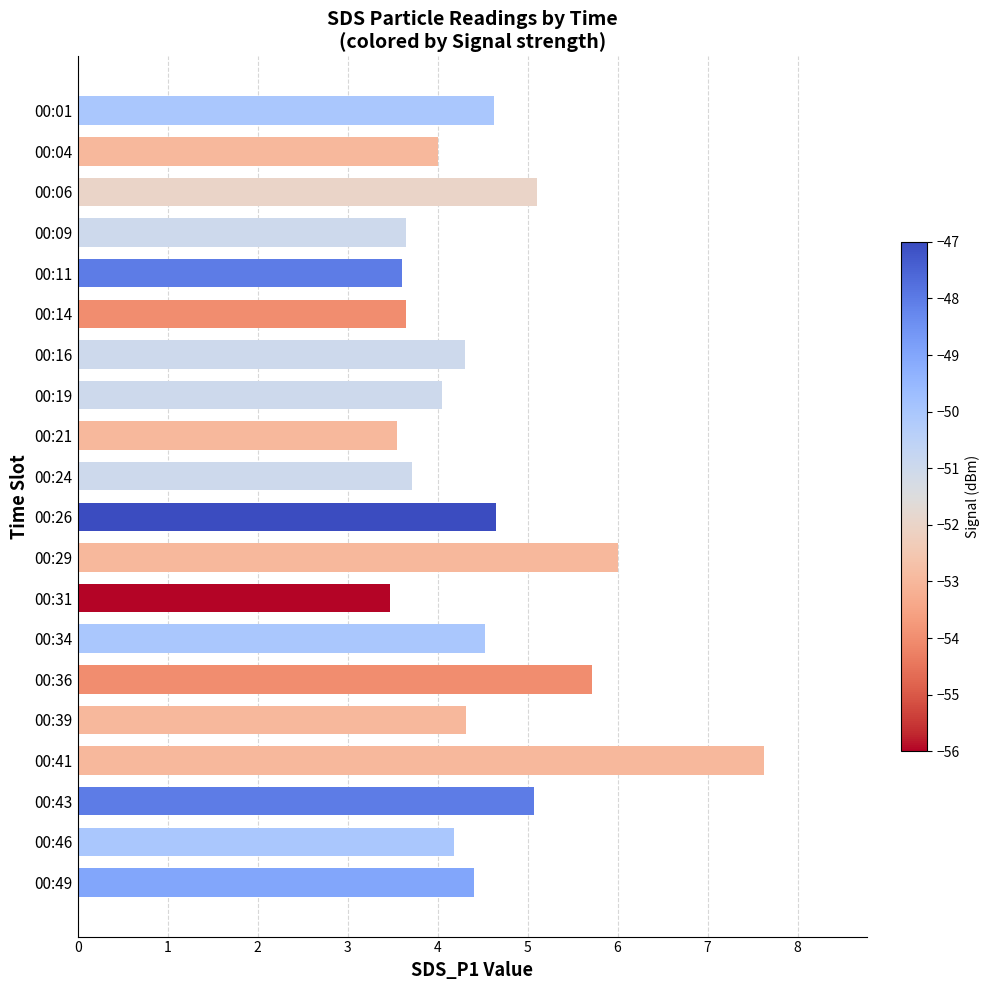

True or false: the data shows 2.0 at 00:04.

False